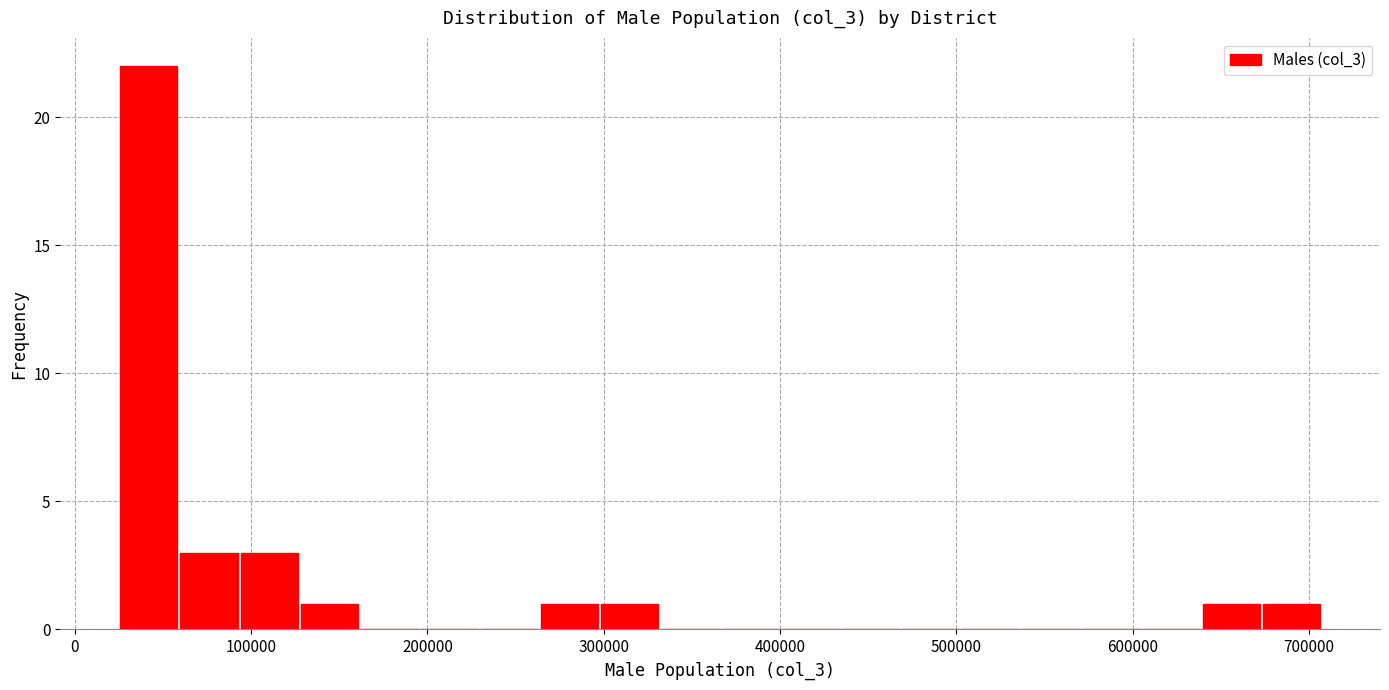

Read against the x-axis, roughly where is the centre of the tallest bar?

40000